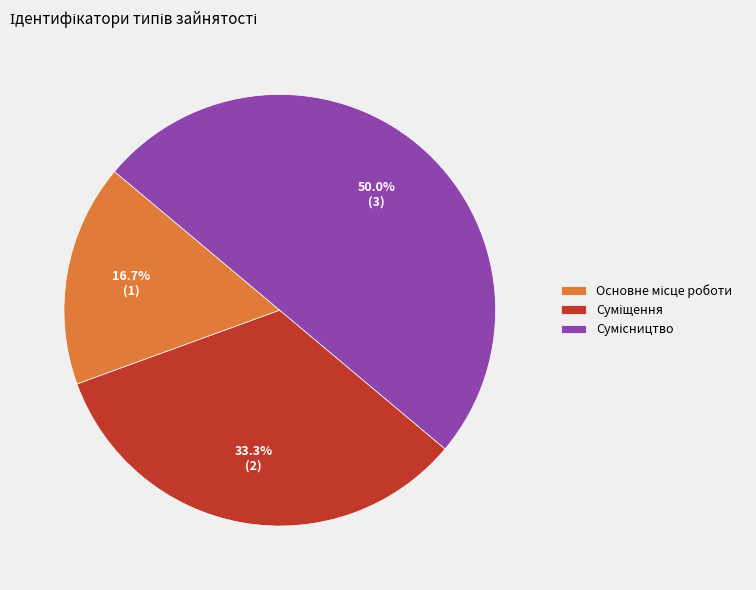

True or false: Основне місце роботи accounts for 8% of the total.

False